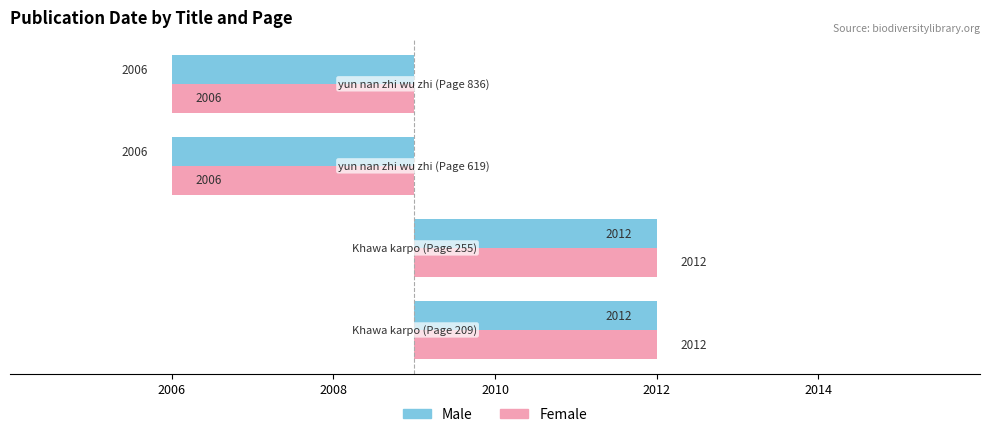

How many bars are there in total?

8